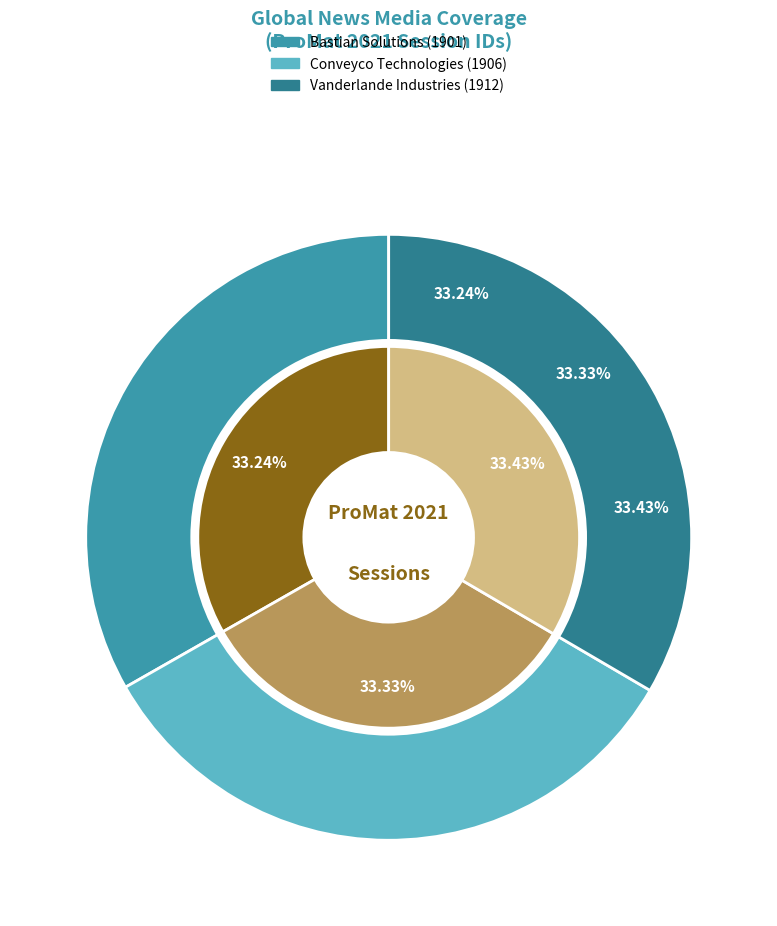

What is the change in value from Bastian Solutions (1901) to Vanderlande Industries (1912)?

+11